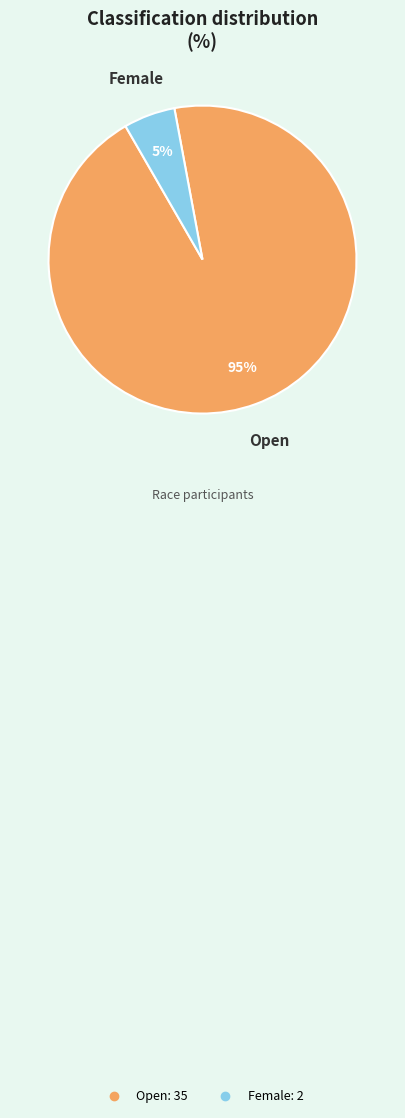

Does any single category account for the majority?

Yes